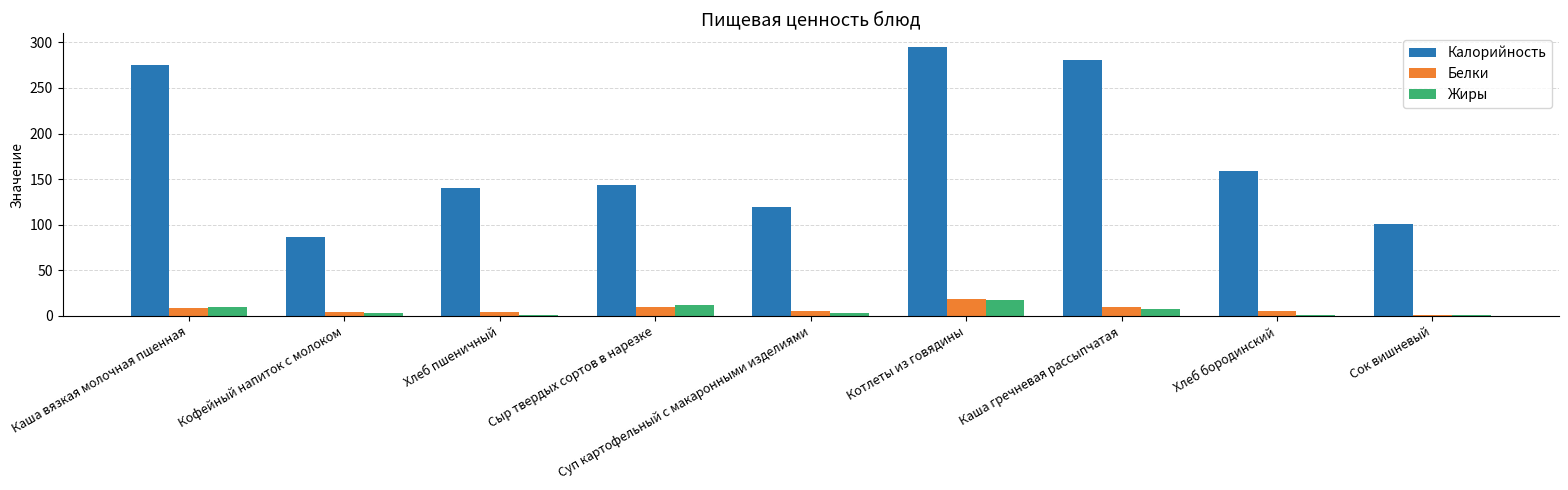

The Калорийность series shows 295.2 at Котлеты из говядины. True or false?

True